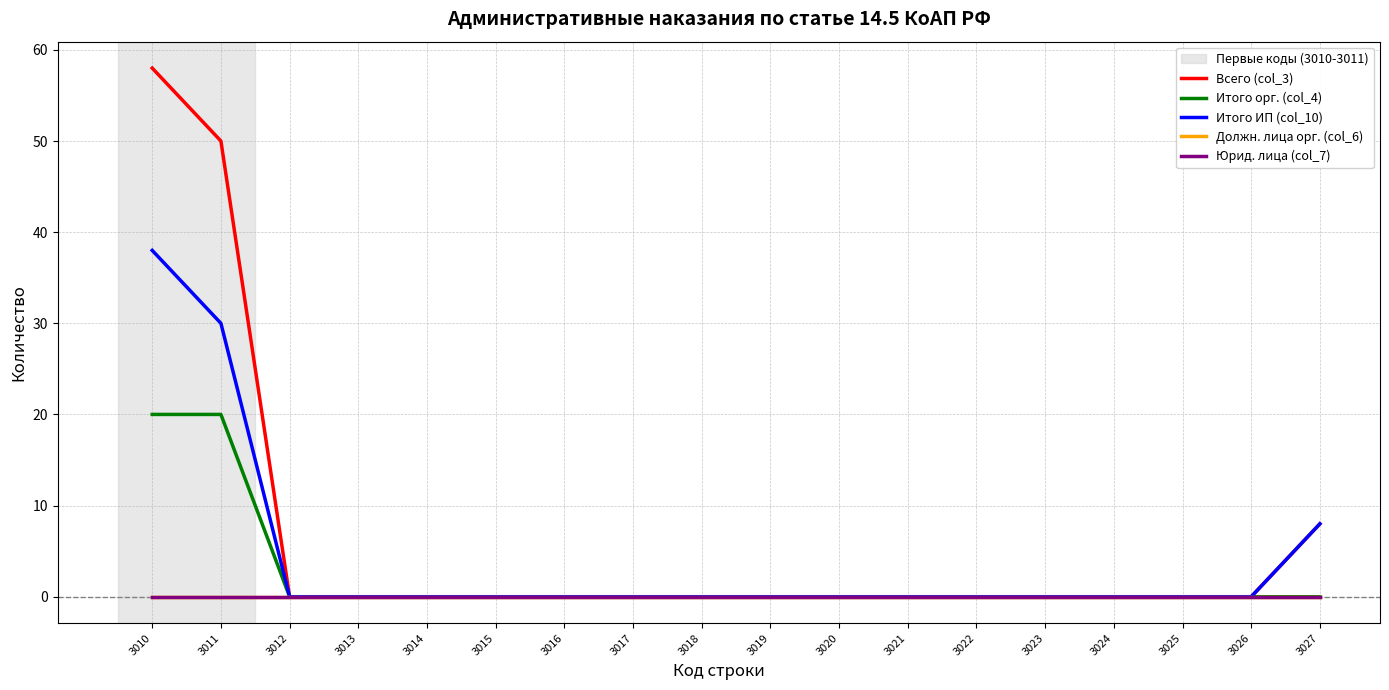

Which category has the lowest value in the Итого орг. (col_4) series?

3012